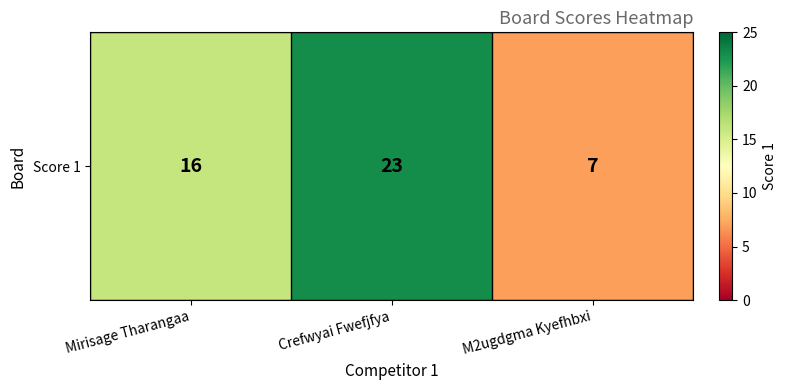

What is the difference between the values at M2ugdgma Kyefhbxi and Crefwyai Fwefjfya?

16